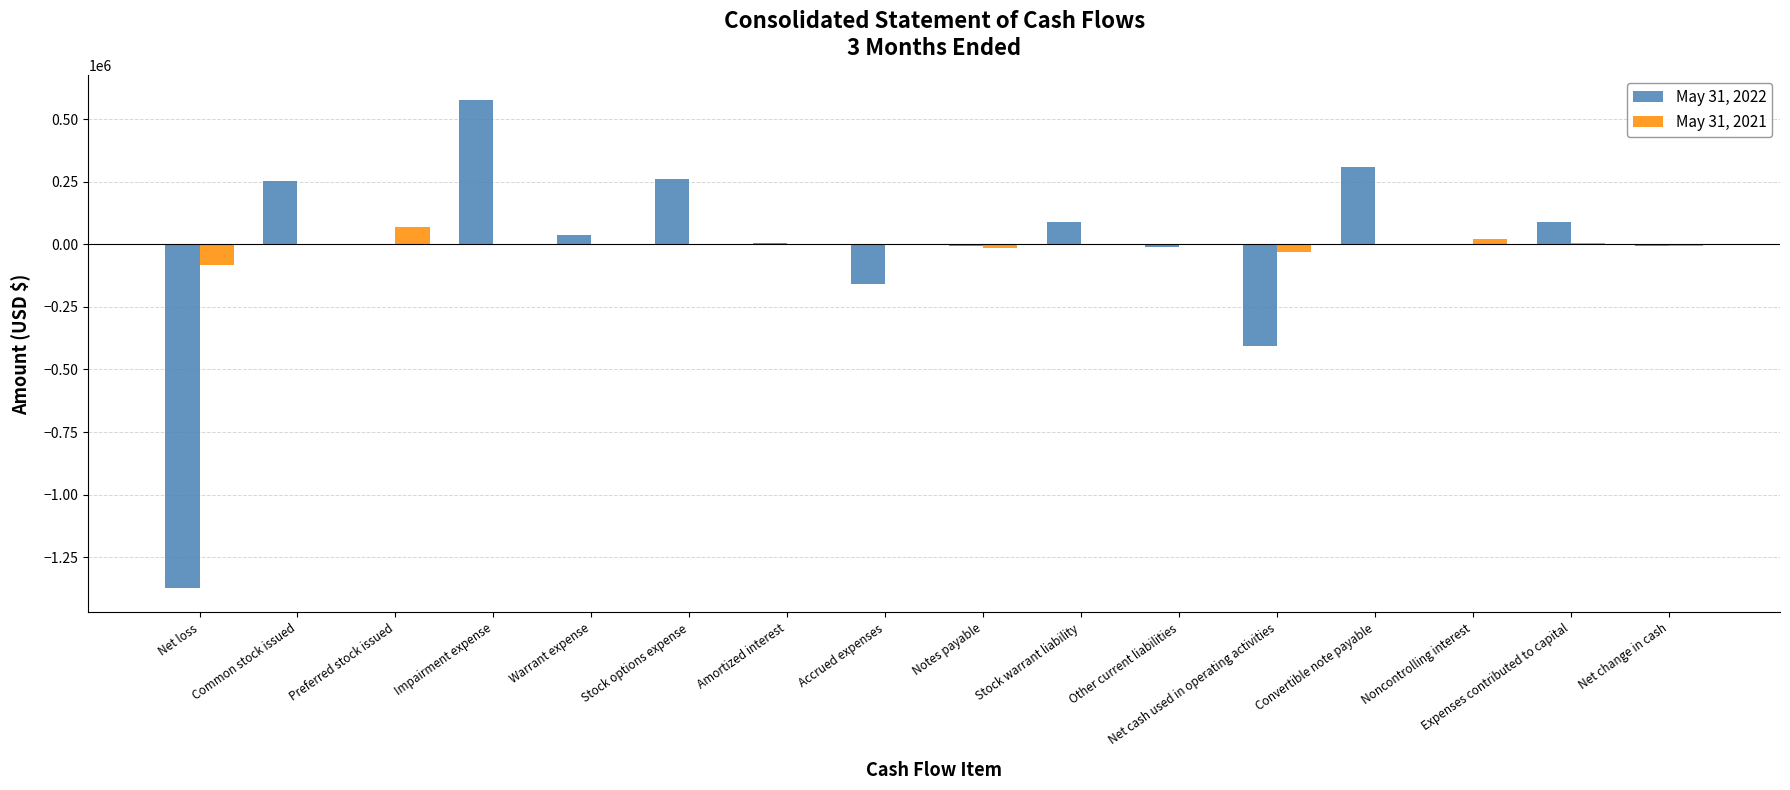

How many categories are shown in the chart?

16